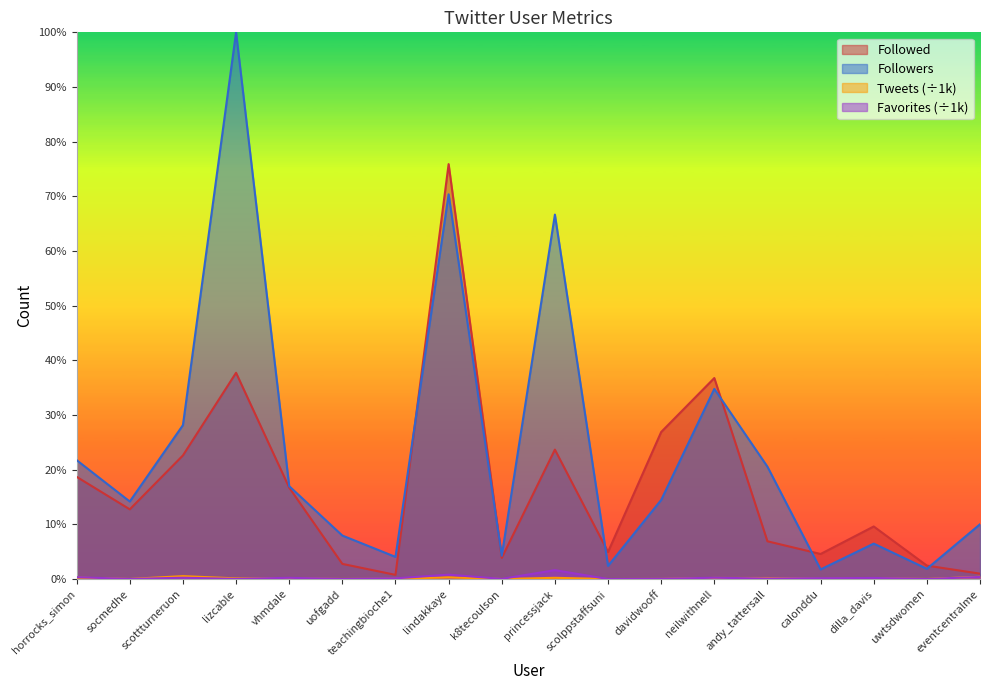

How many categories are shown in the chart?

18